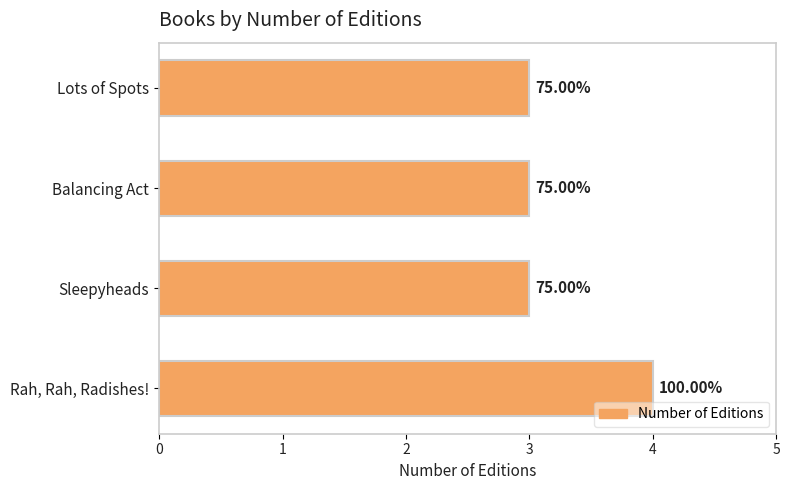

Does the chart contain any negative values?

No